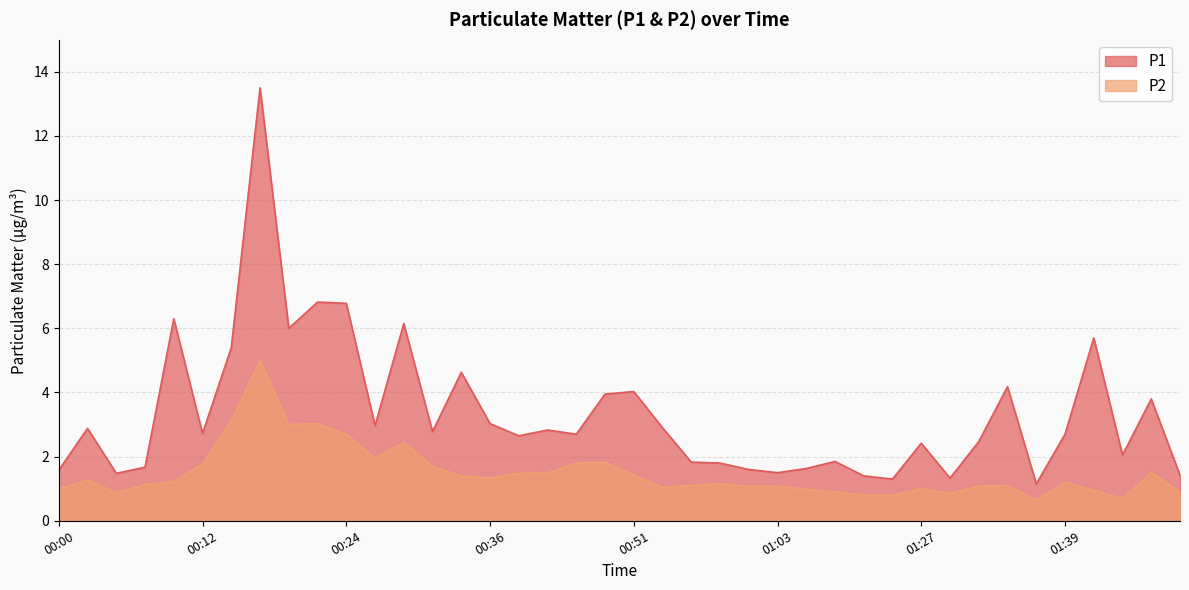

Which category has the lowest value in the P2 series?

01:37